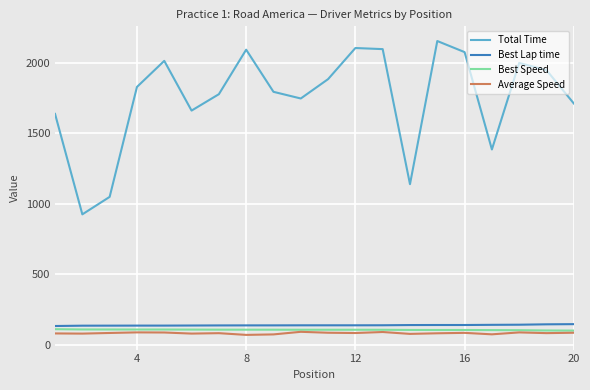

Which series has the largest range (max minus min)?

Total Time